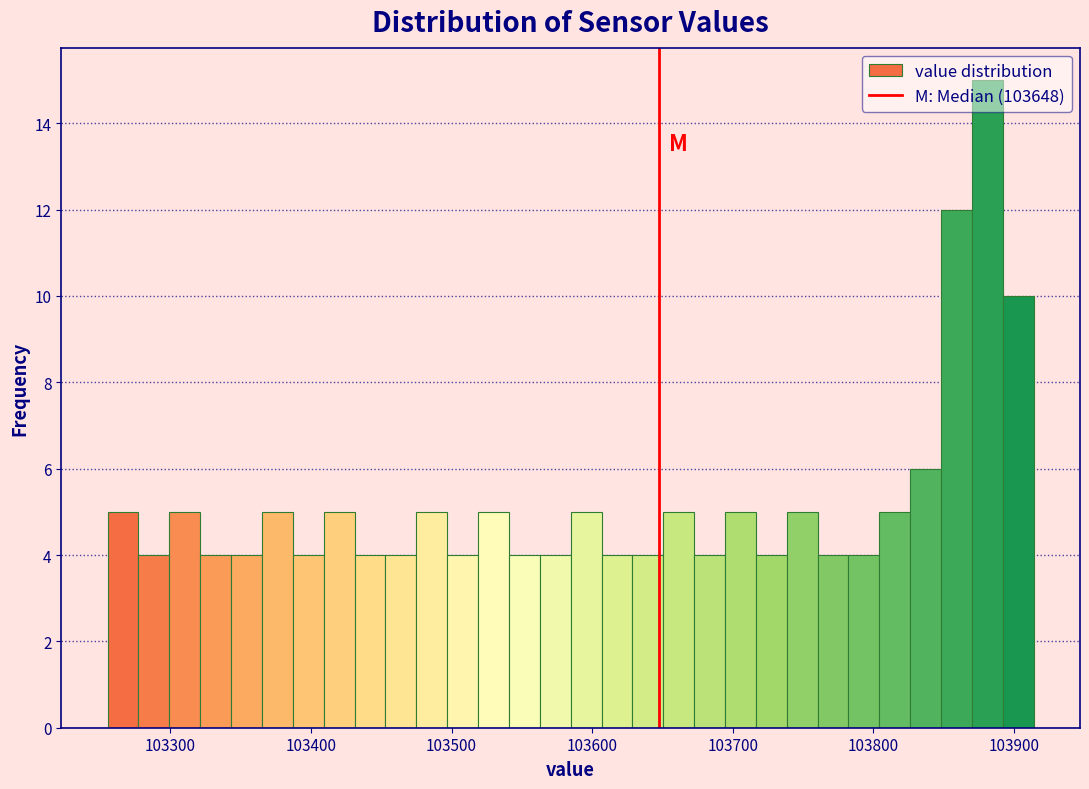

Read against the x-axis, roughly where is the centre of the tallest bar?

103880